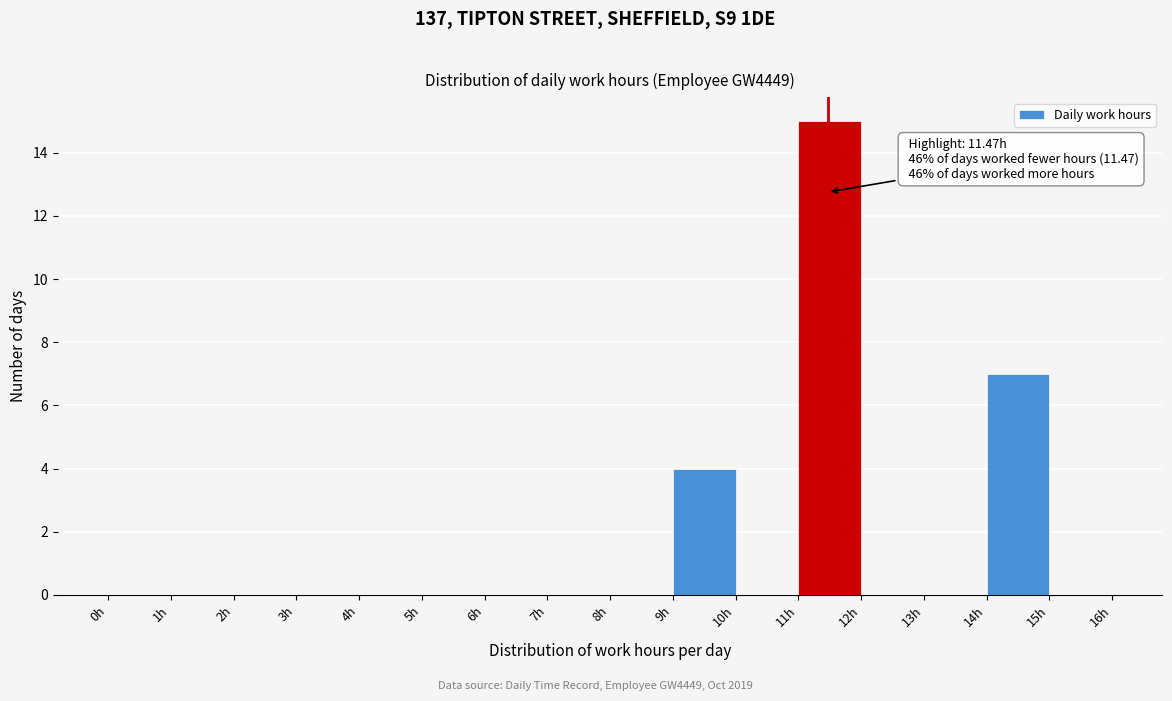

Which range on the x-axis has the tallest bar?

11 to 12